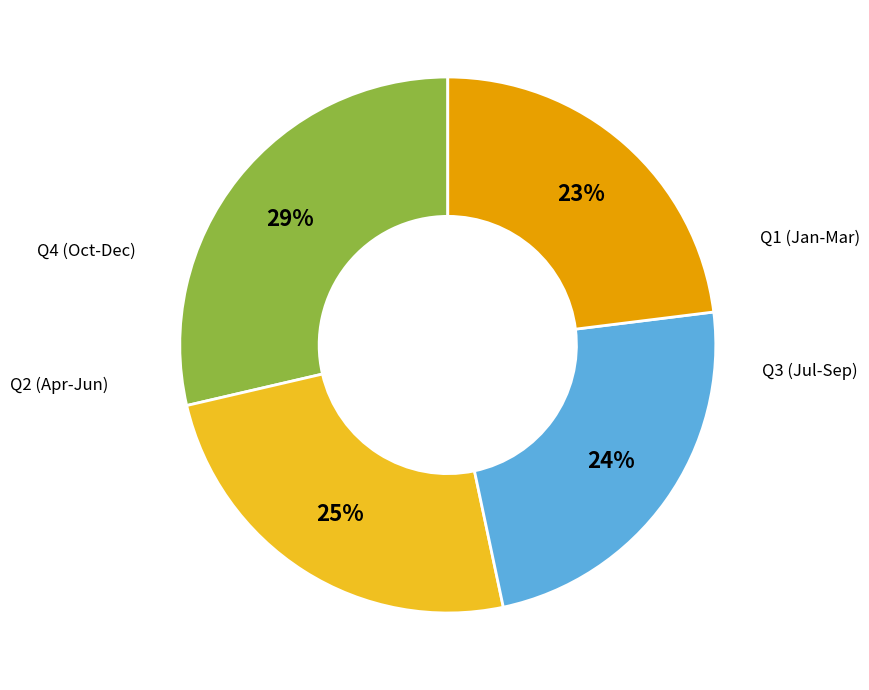

To the nearest percent, what is the average slice percentage?

25%